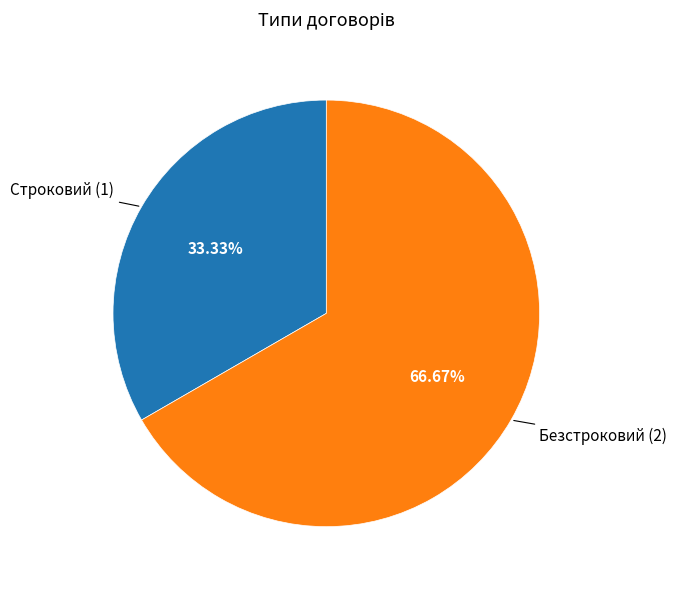

To the nearest percent, what is the difference between the Безстроковий and Строковий slice percentages?

33%